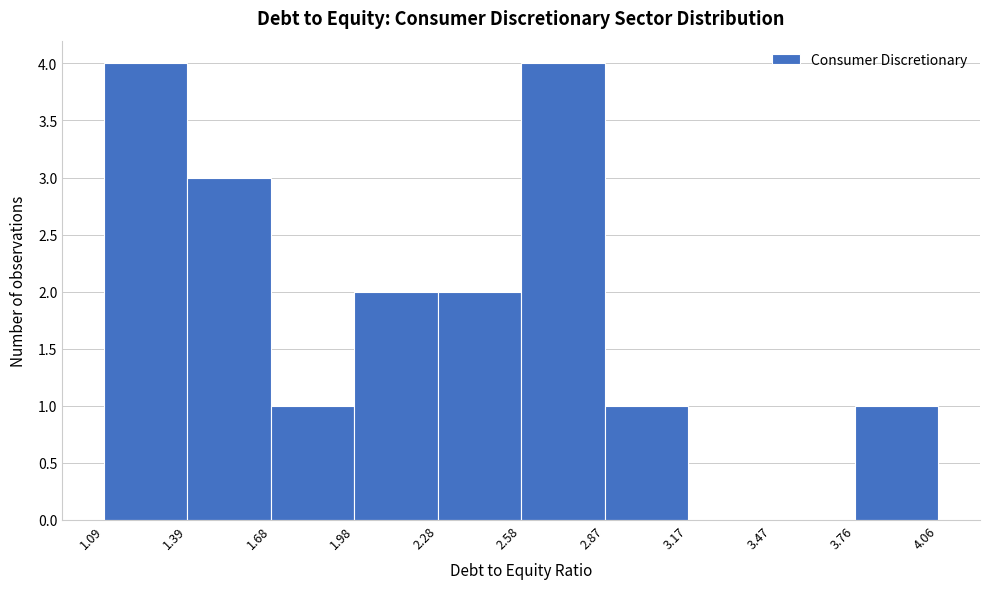

Reading left to right, list every bar in this chart as the range it spans on the x-axis followed by its height. The values are not printed on the chart, so give them approximately, as read against the axis.

1.09 to 1.39: 4
1.39 to 1.68: 3
1.68 to 1.98: 1
1.98 to 2.28: 2
2.28 to 2.58: 2
2.58 to 2.87: 4
2.87 to 3.17: 1
3.17 to 3.47: 0
3.47 to 3.76: 0
3.76 to 4.06: 1